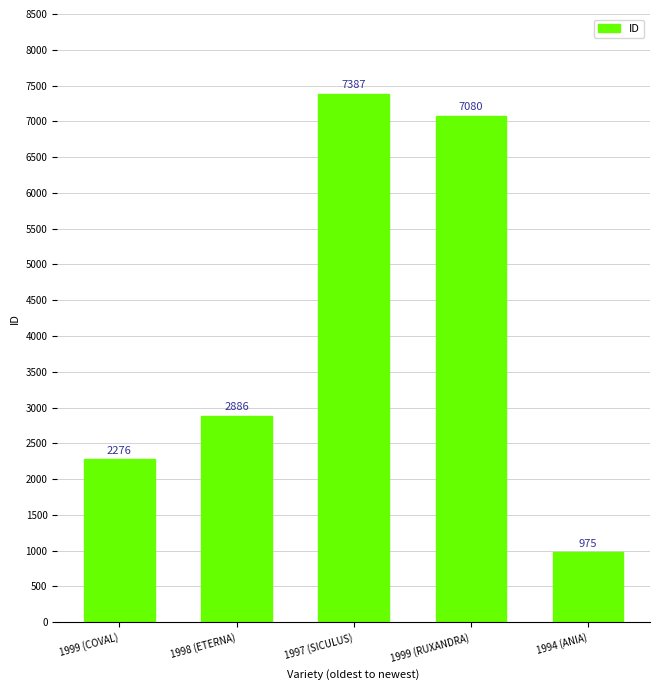

The value at 1999 (COVAL) is 2276. True or false?

True